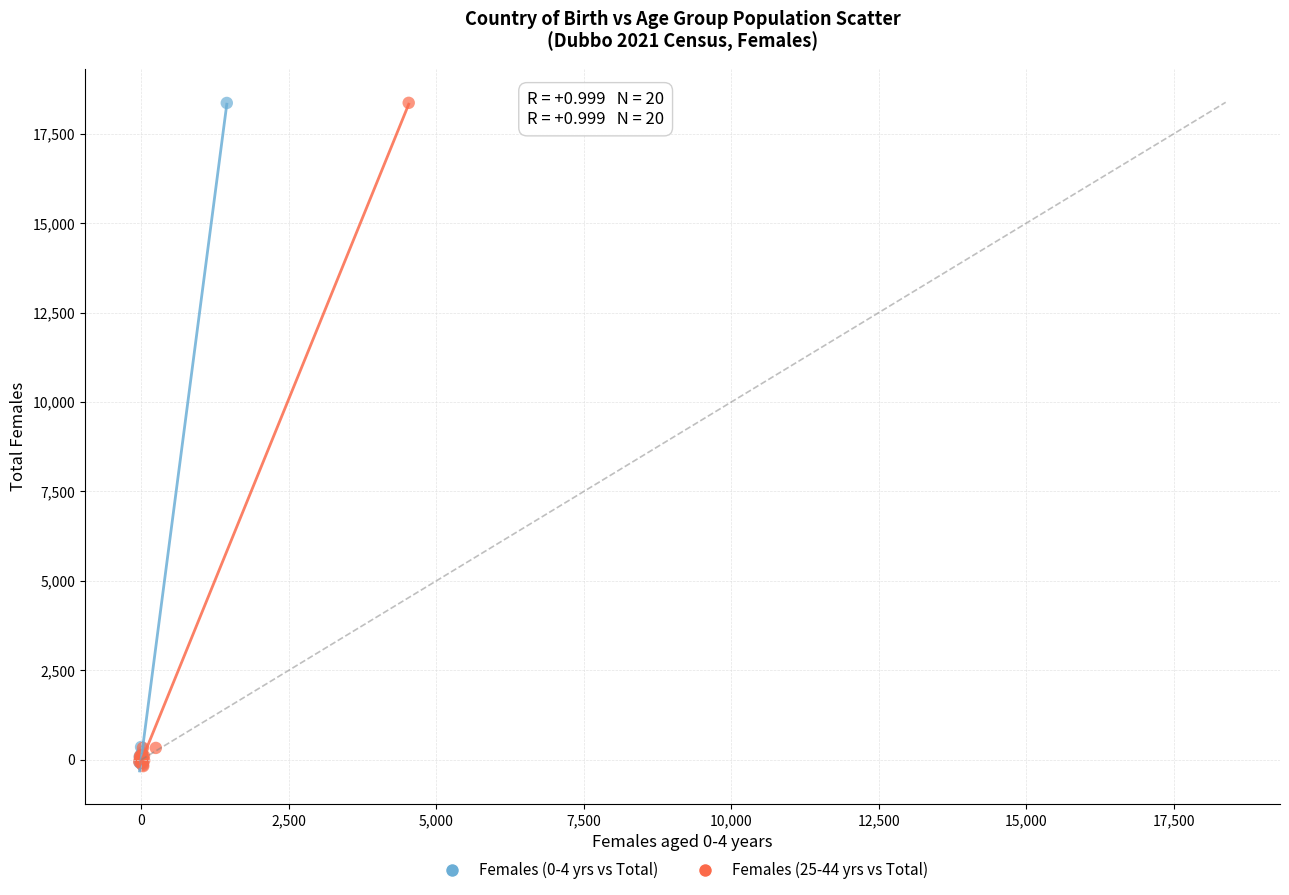

What are all the series names shown in the legend?

Females (0-4 yrs vs Total), Females (25-44 yrs vs Total)